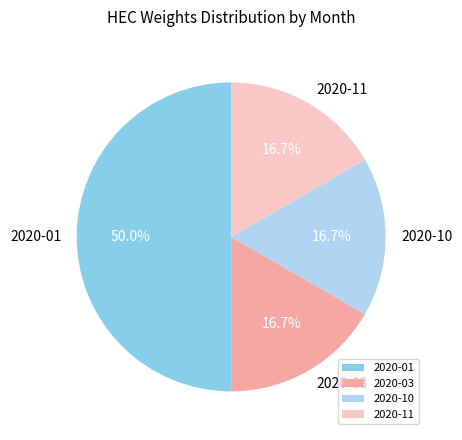

What percentage is the 2020-03 slice, to the nearest percent?

17%